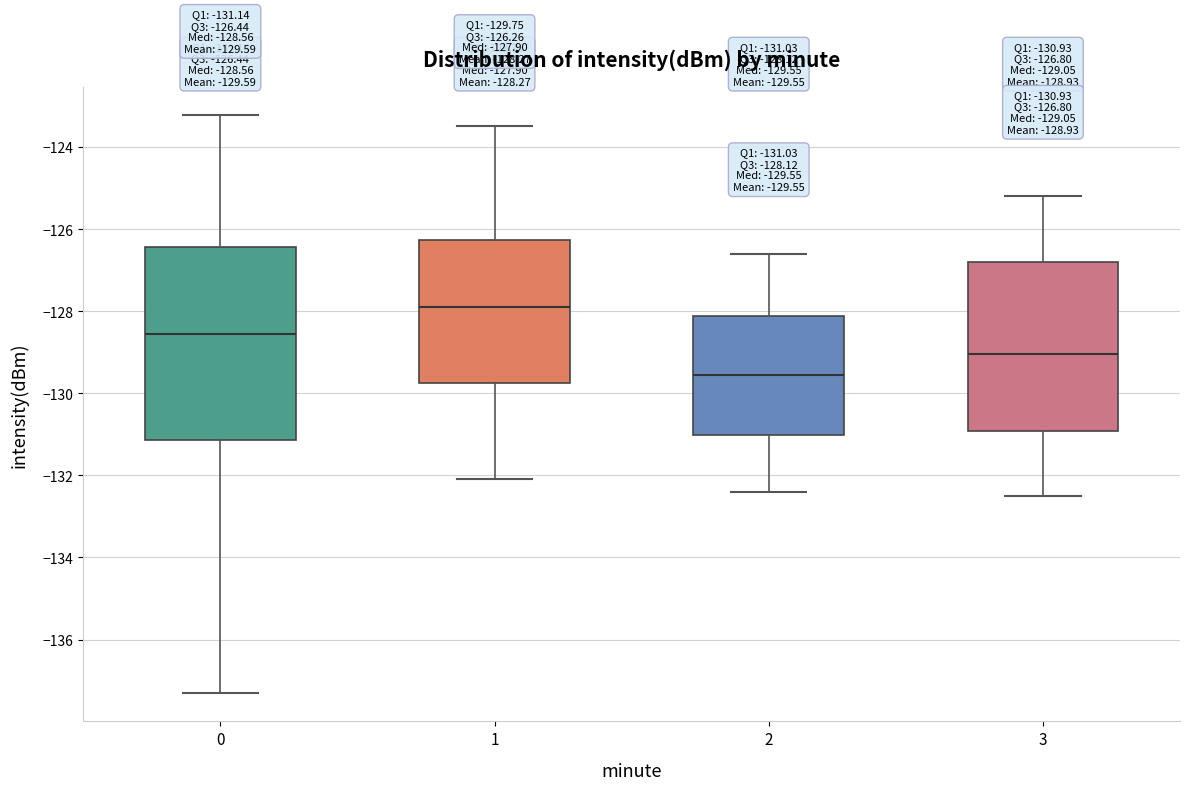

Which box has the lowest median line?

2